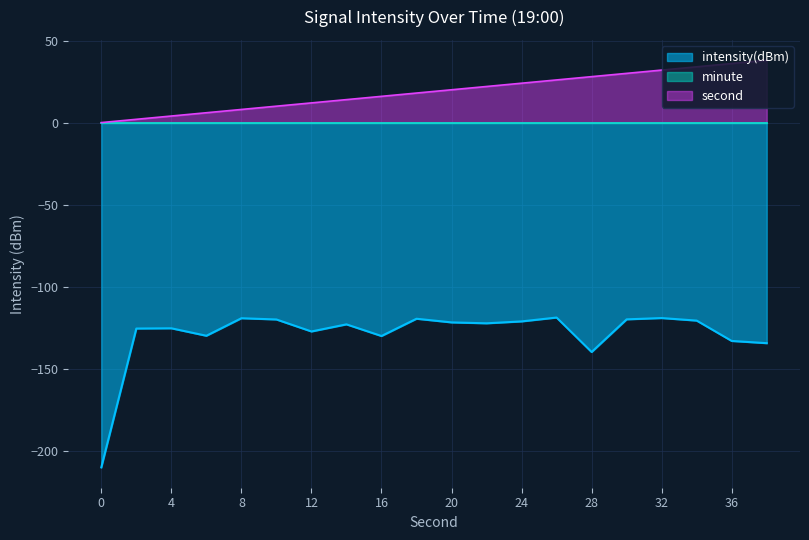

What value does the intensity(dBm) series have at 34?

-120.7